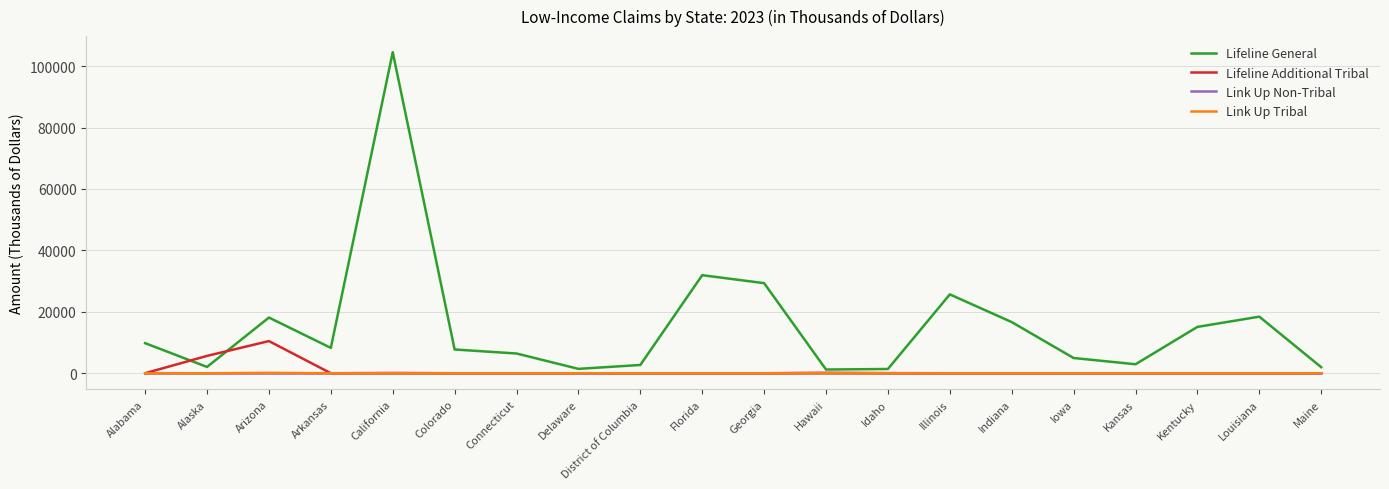

How many times do Lifeline Additional Tribal and Lifeline General cross each other?

2